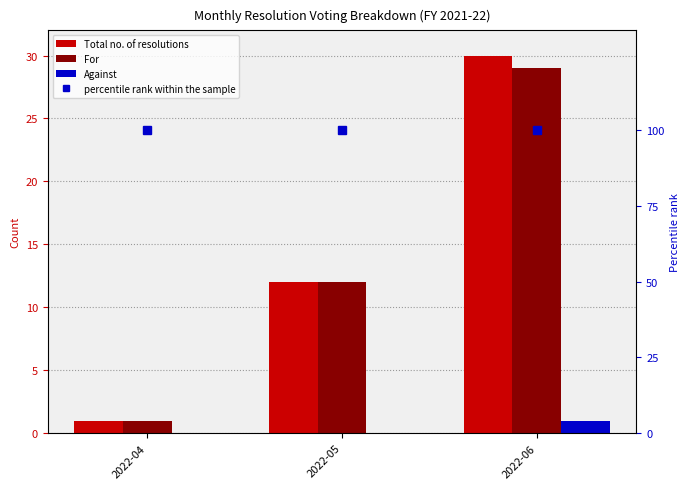

At which category is the sum across all series the highest?

2022-06